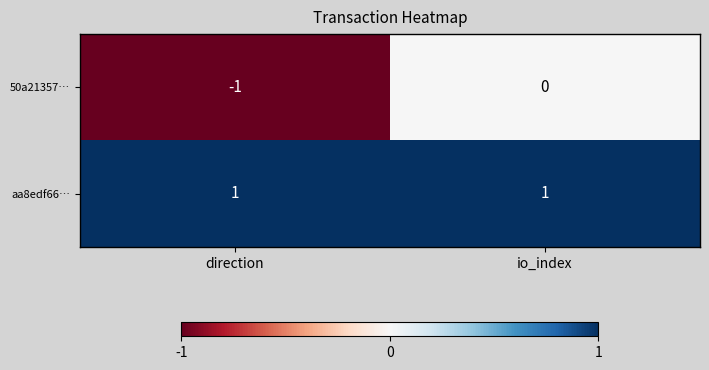

Reading left to right, transcribe all the data shown in this chart.

50a21357…: direction=-1	io_index=0
aa8edf66…: direction=1	io_index=1